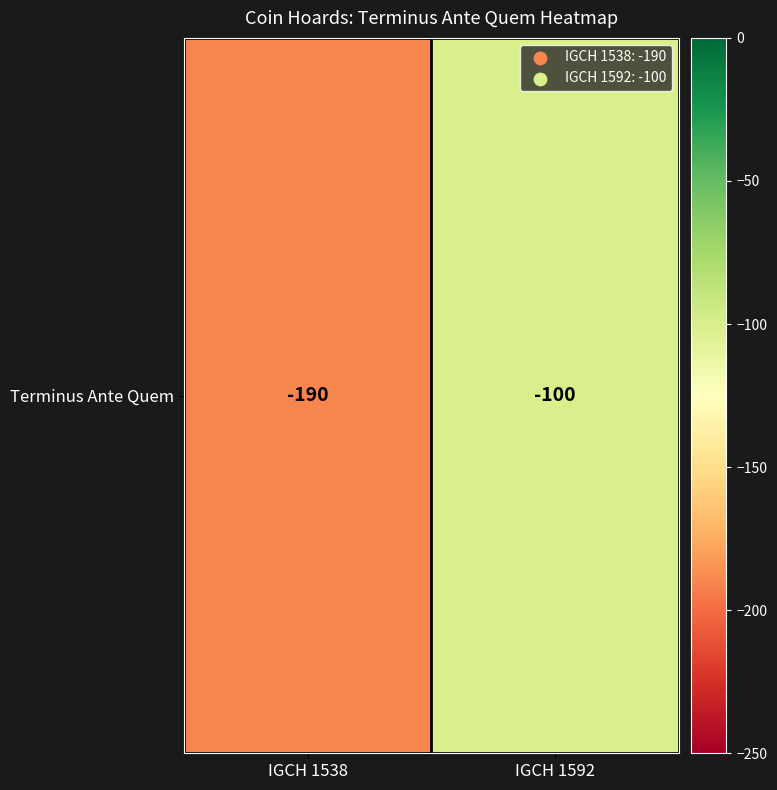

Reading left to right, what are all the values shown in this chart?

IGCH 1538=-190	IGCH 1592=-100